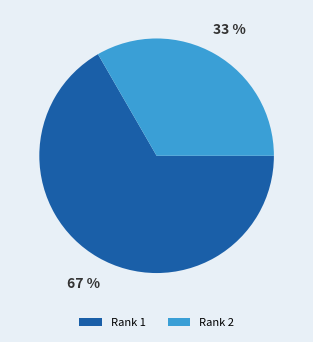

How many segments does this pie chart have?

2